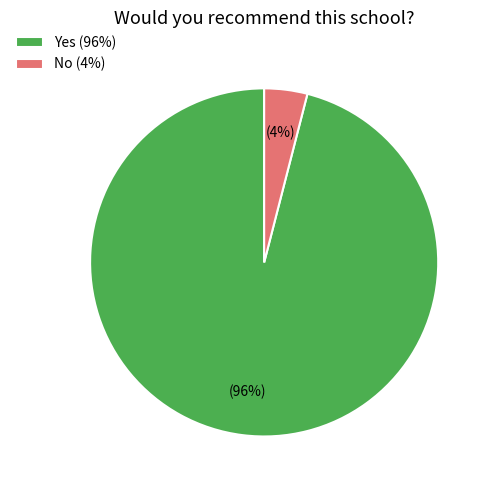

To the nearest percent, what portion does Yes represent?

96%